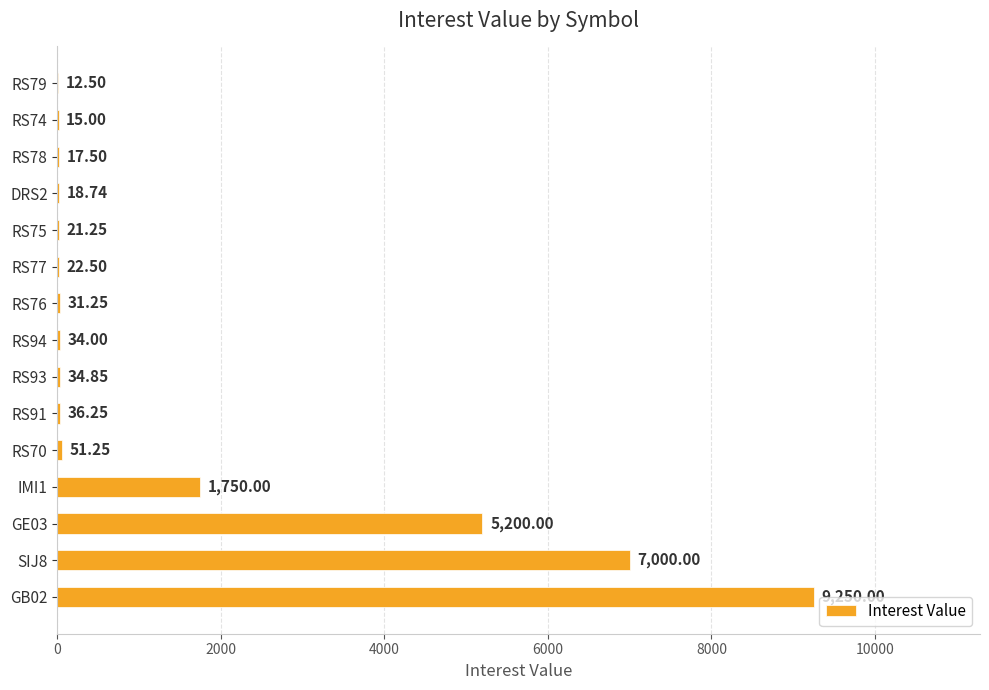

Between RS94 and IMI1, which is larger?

IMI1